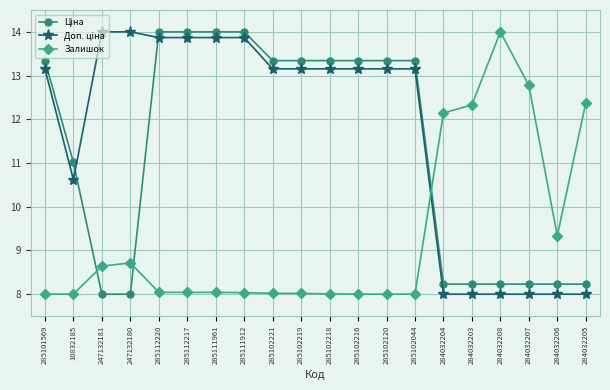

What is the smallest value displayed?

8.0